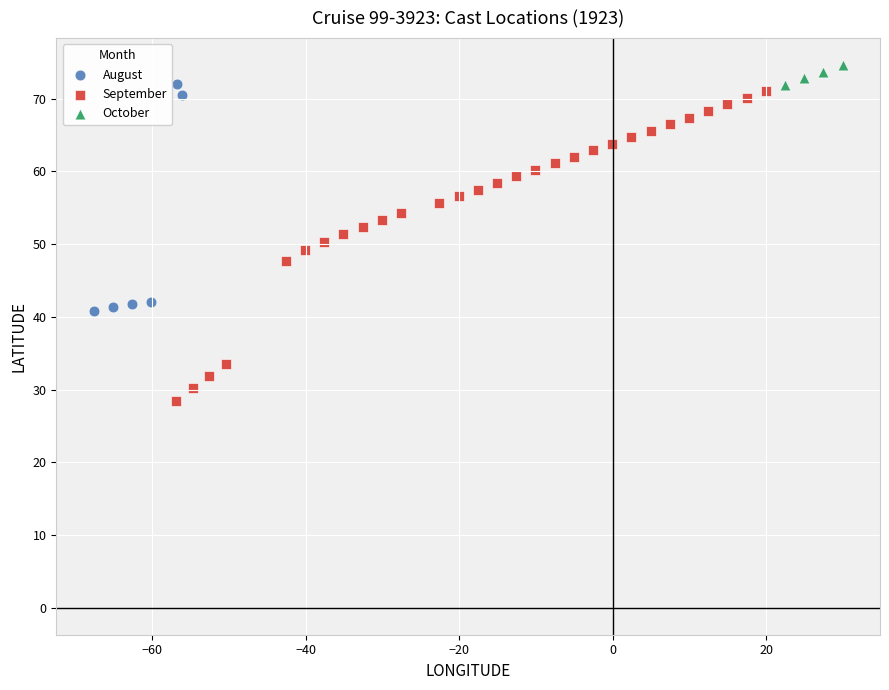

Which series contains the highest Y value?

October